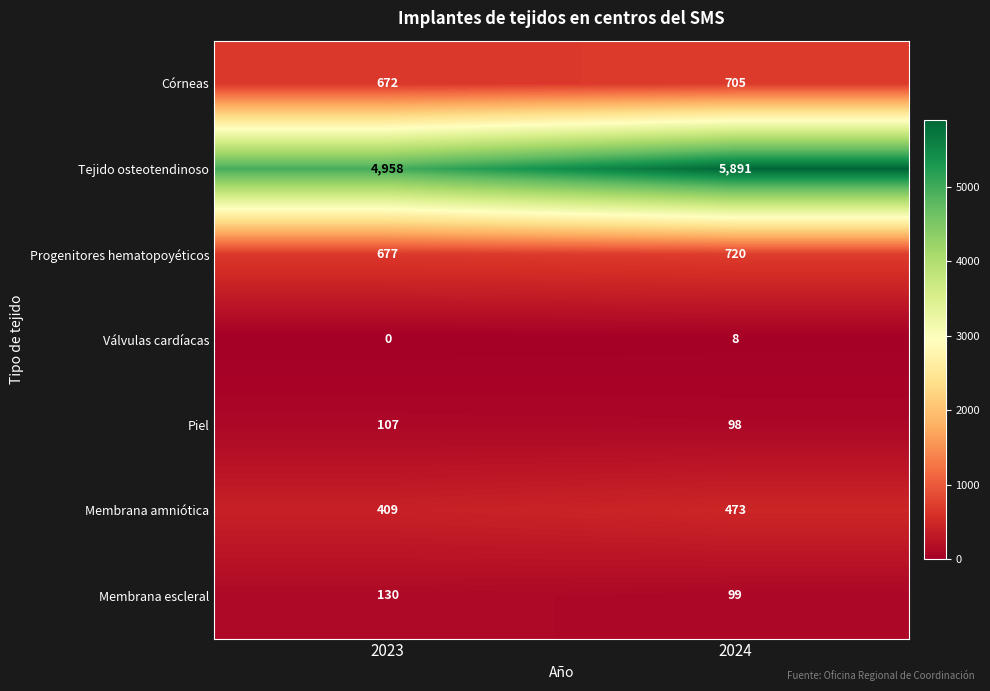

How many distinct data groups are displayed?

7